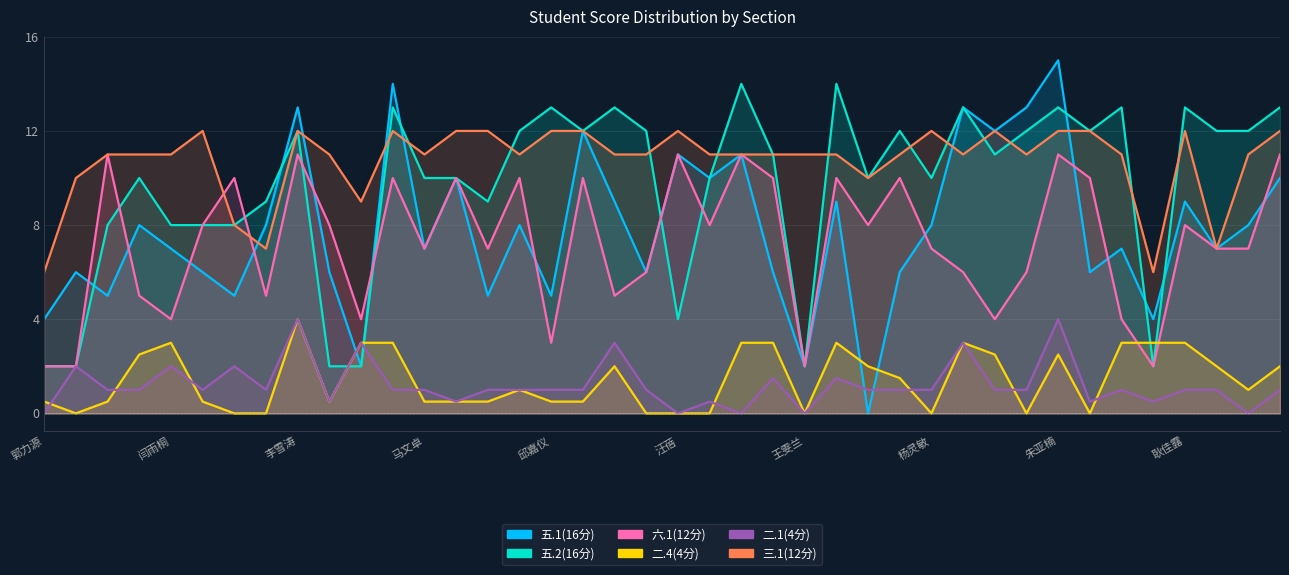

How many intersections are there between 五.2(16分) and 二.4(4分)?

4